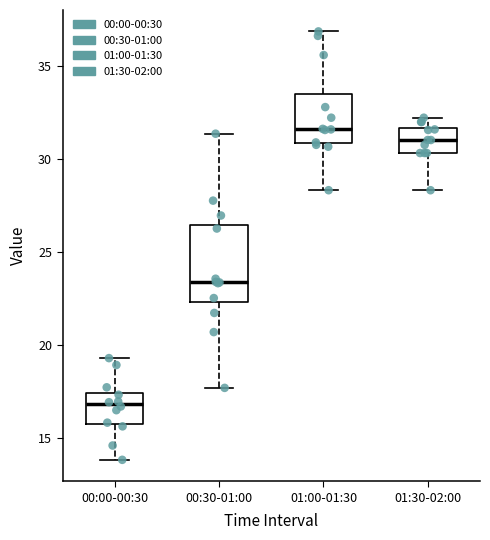

Reading left to right, transcribe this box plot: for each box, give where its median line is, the range the box spans, and where its two whiskers end, as read against the y-axis. The values are not printed on the chart, so give them approximately, as read against the axis.

00:00-00:30: median 17.0, box 16.0 to 17.5, whiskers 14.0 to 19.5
00:30-01:00: median 23.5, box 22.5 to 26.5, whiskers 17.5 to 31.5
01:00-01:30: median 31.5, box 31.0 to 33.5, whiskers 28.5 to 37.0
01:30-02:00: median 31.0, box 30.5 to 31.5, whiskers 28.5 to 32.0